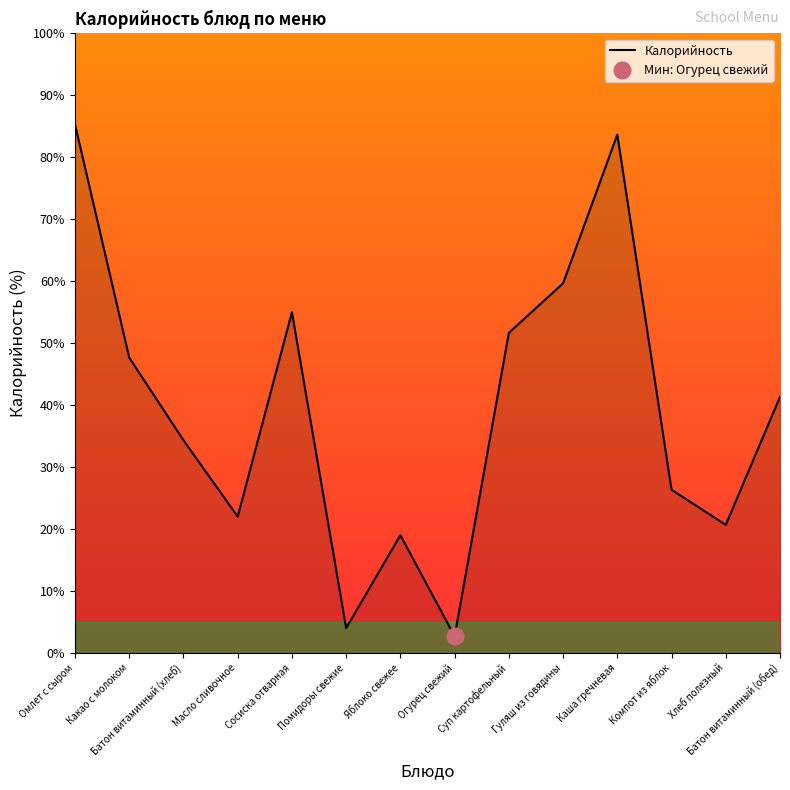

What position from the left is Огурец свежий?

8